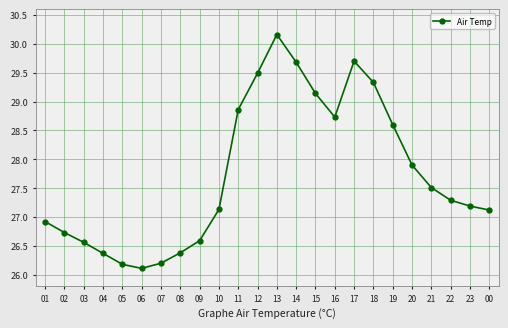

What is the change in value from 01 to 06?

-0.8